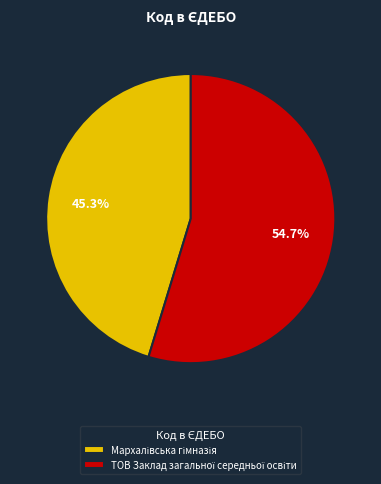

Does any single category account for the majority?

Yes